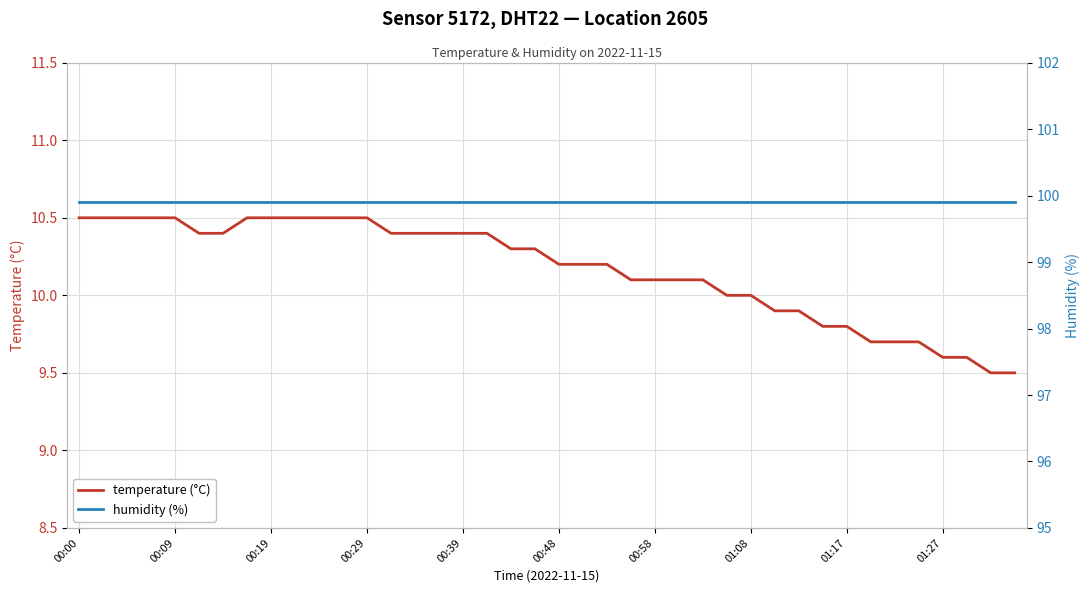

What is the sum of all humidity (%) values?

3996.0